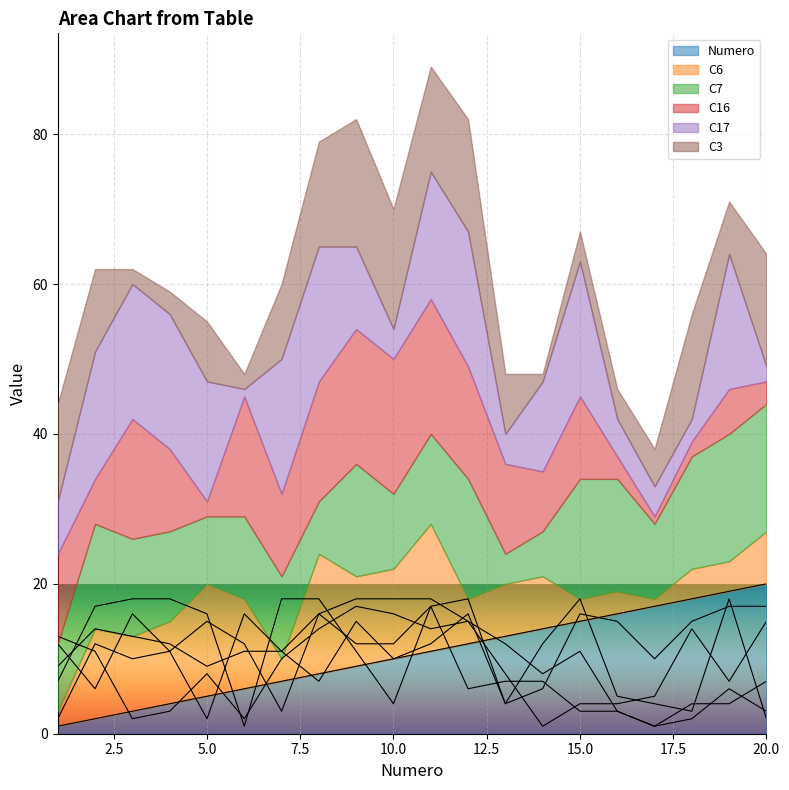

Which category has the highest value in the C7 series?

19